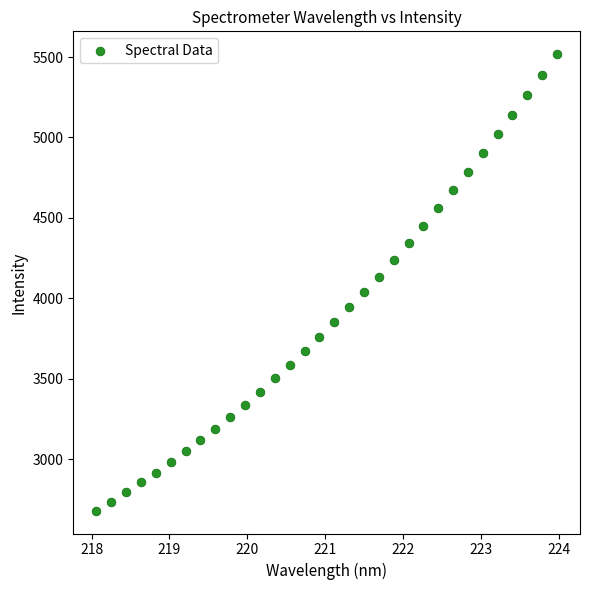

What is the range of X values (max minus min)?

5.9